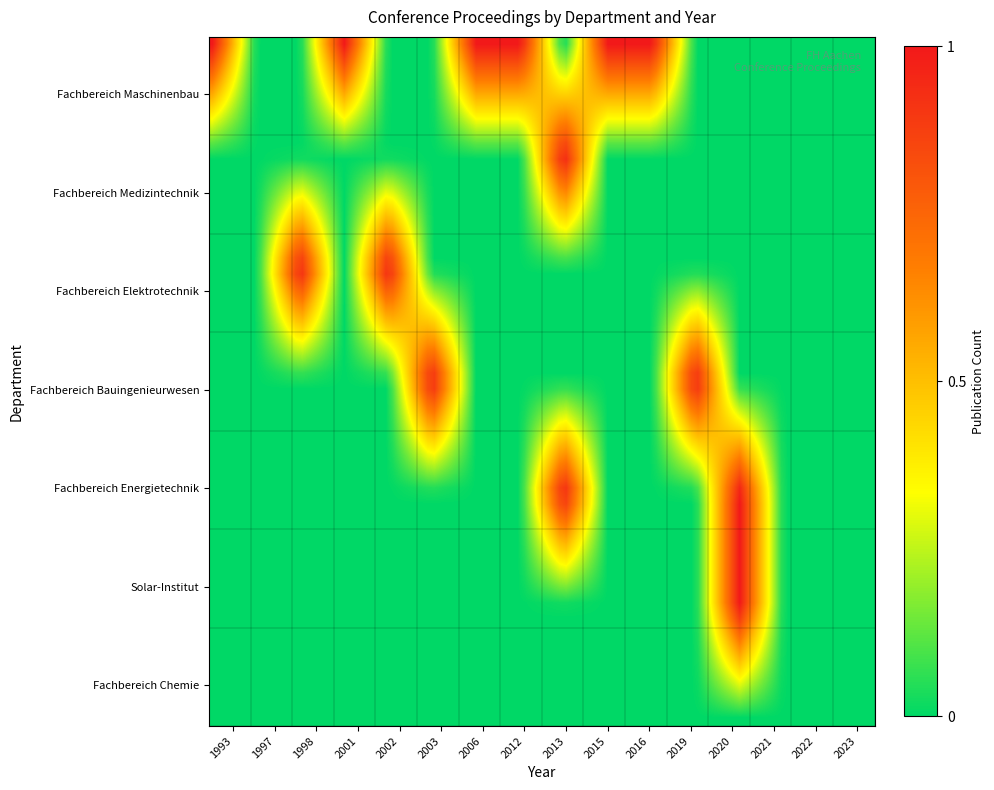

Reading left to right, what are all the values shown in this chart?

years=1993	1=1997	2=1998	3=2001	4=2002	5=2003	6=2006	7=2012	8=2013	9=2015	10=2016	11=2019	12=2020	13=2021	14=2022	15=2023